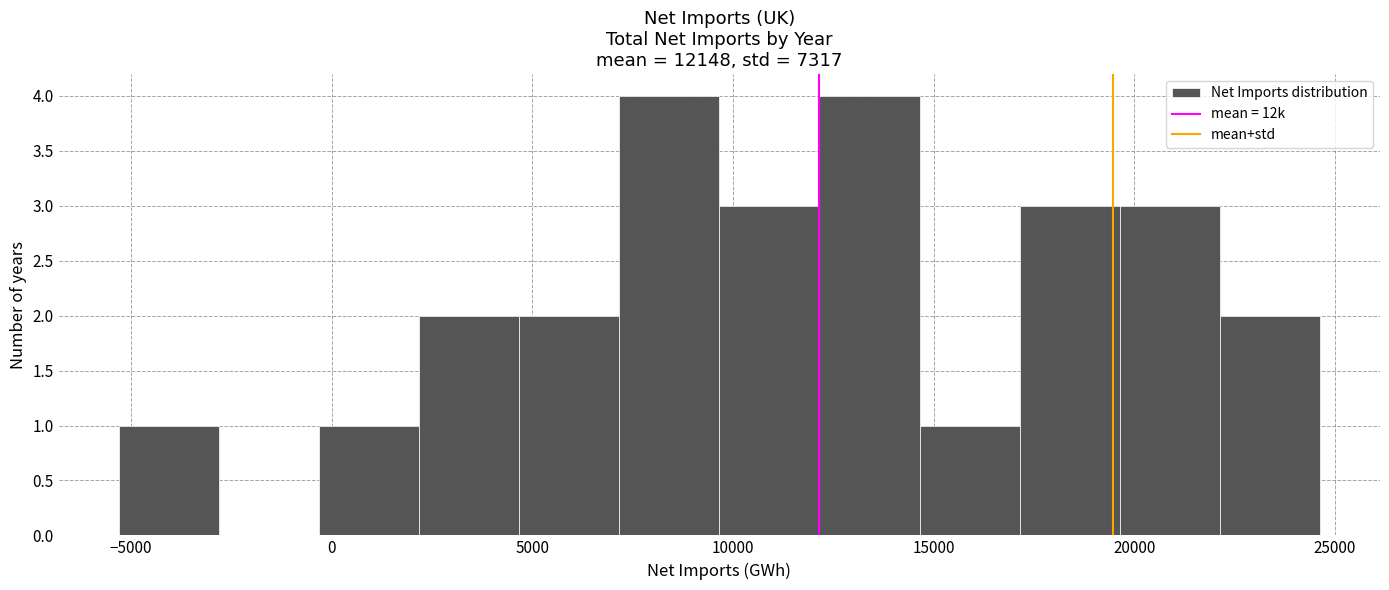

How tall is the bar that spans 4500 to 7000 on the x-axis? Neither the bar edges nor the heights are printed on the chart, so give them approximately, as read against the axes.

2